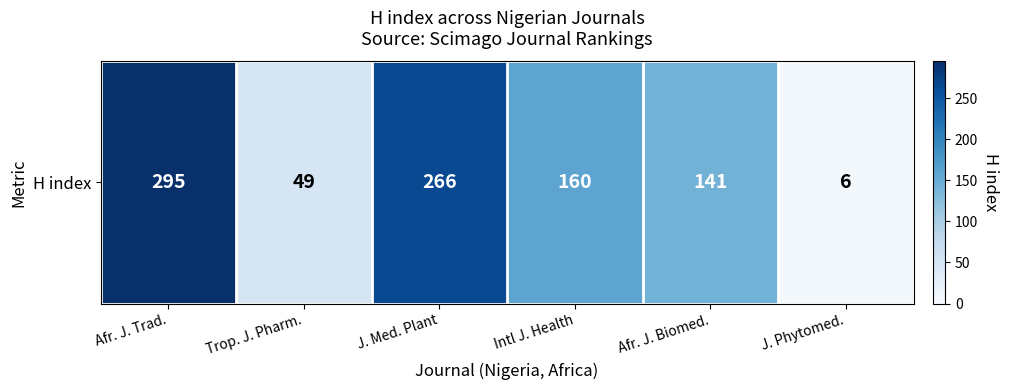

Between Intl J. Health and J. Med. Plant, which is larger?

J. Med. Plant